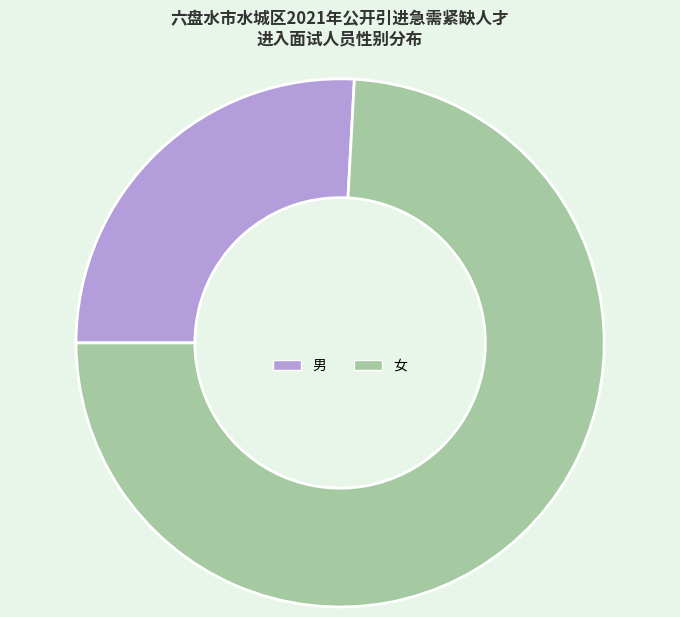

Is it true that 男 is 26% of the pie?

True